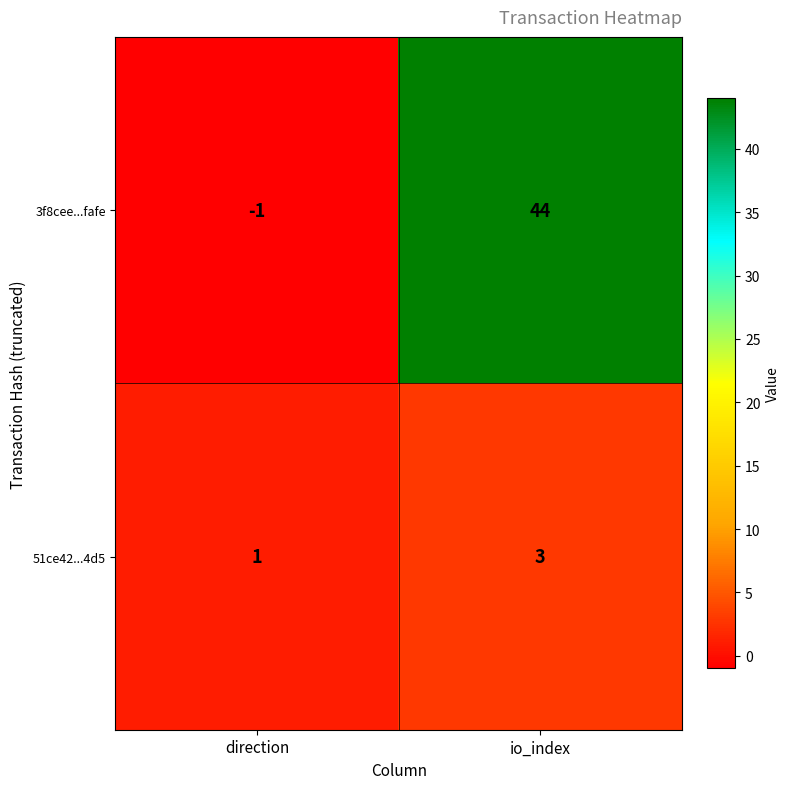

Rank the series by their average value, from highest to lowest.

3f8cee...fafe, 51ce42...4d5